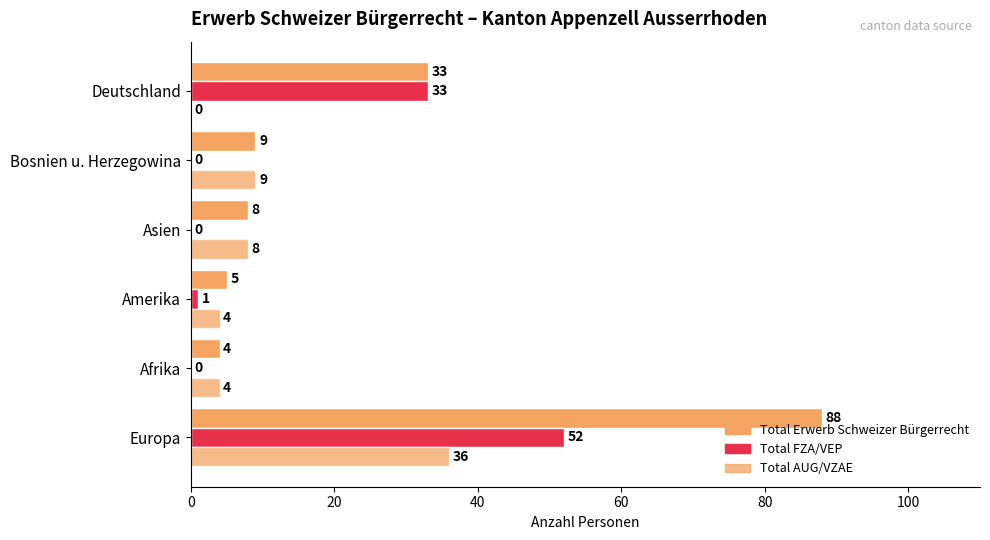

How many positive values does the Total FZA/VEP series have?

3